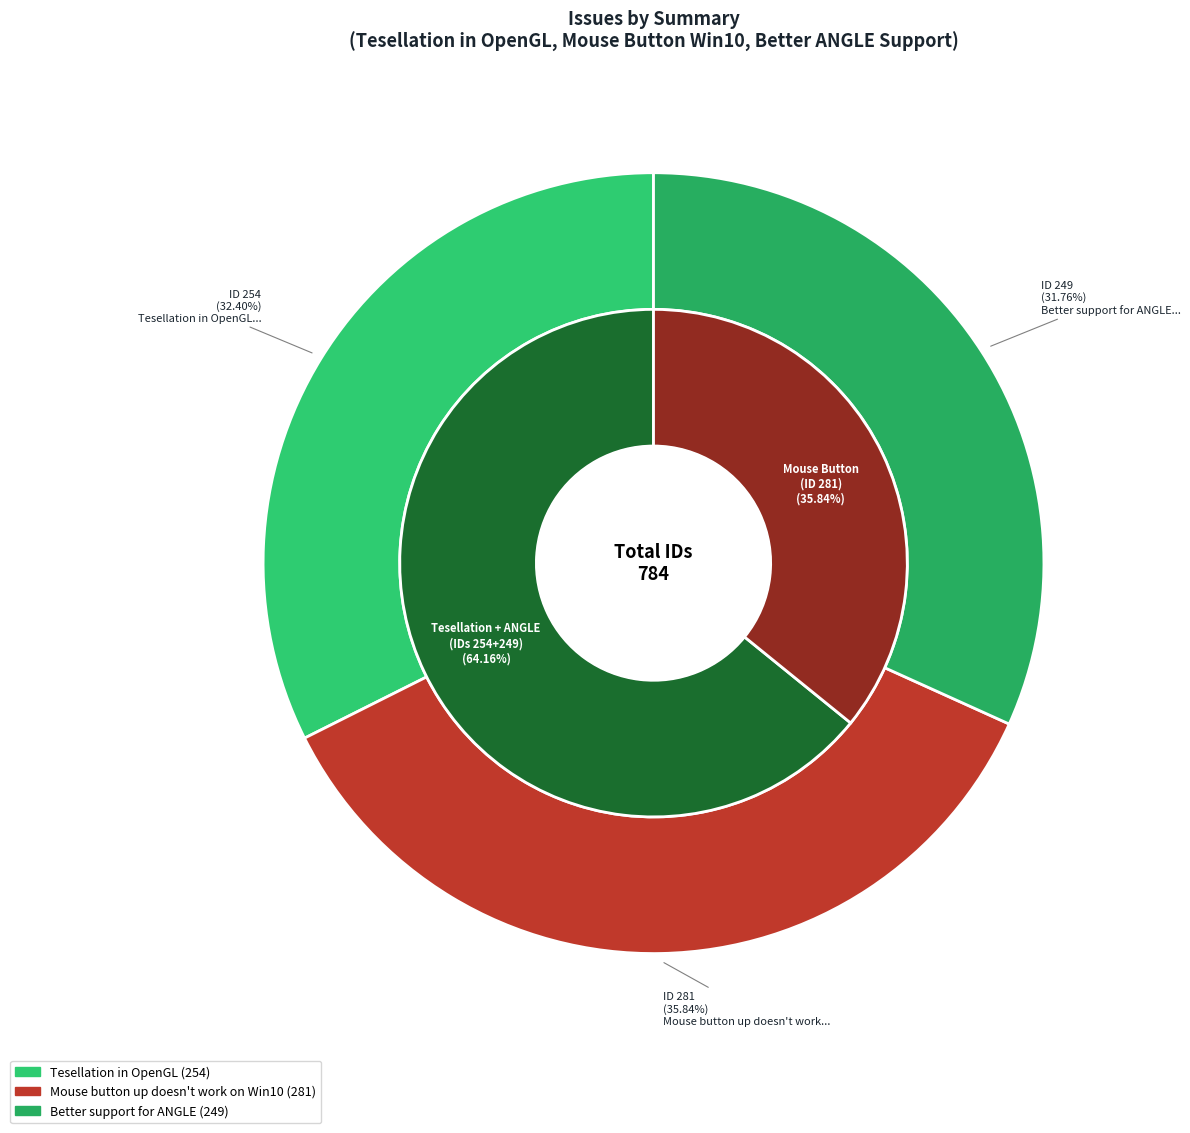

True or false: Mouse button up doesn't work on Win10 accounts for 25% of the total.

False